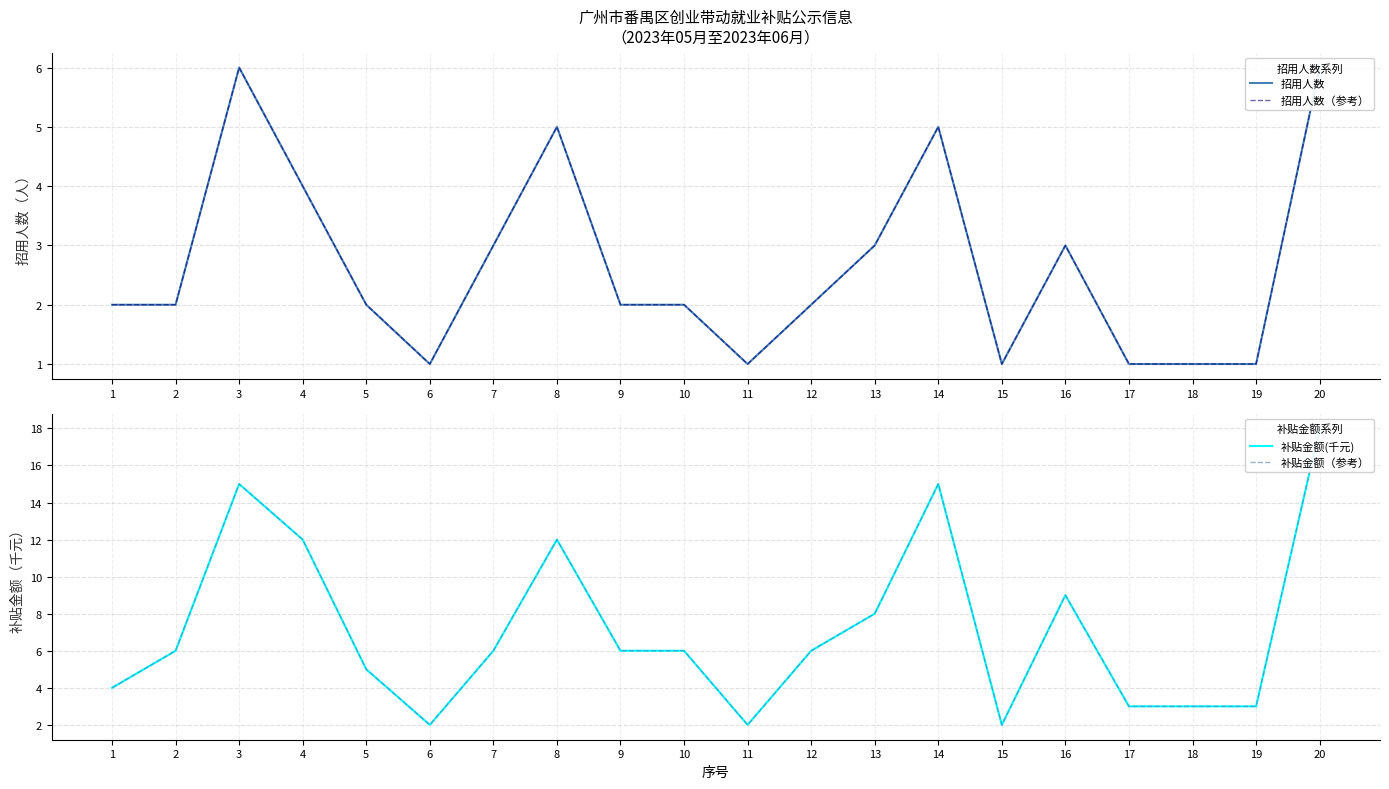

Which label corresponds to the smallest value in the chart?

6